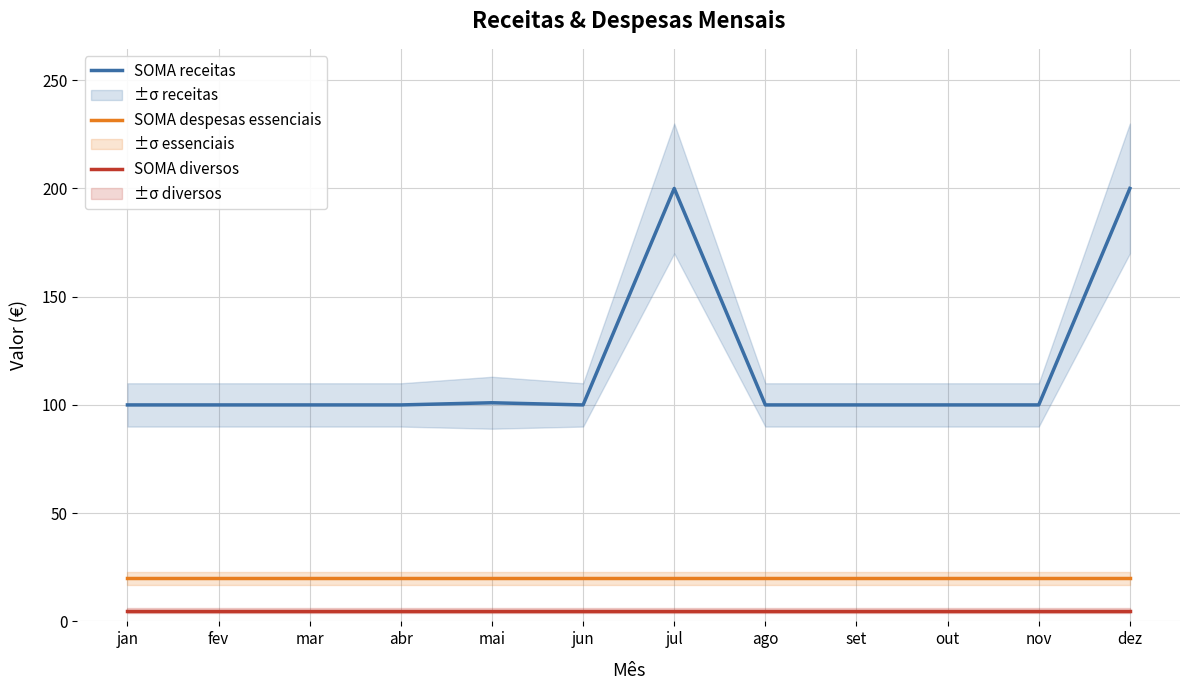

Which label corresponds to the smallest value in the chart?

jan